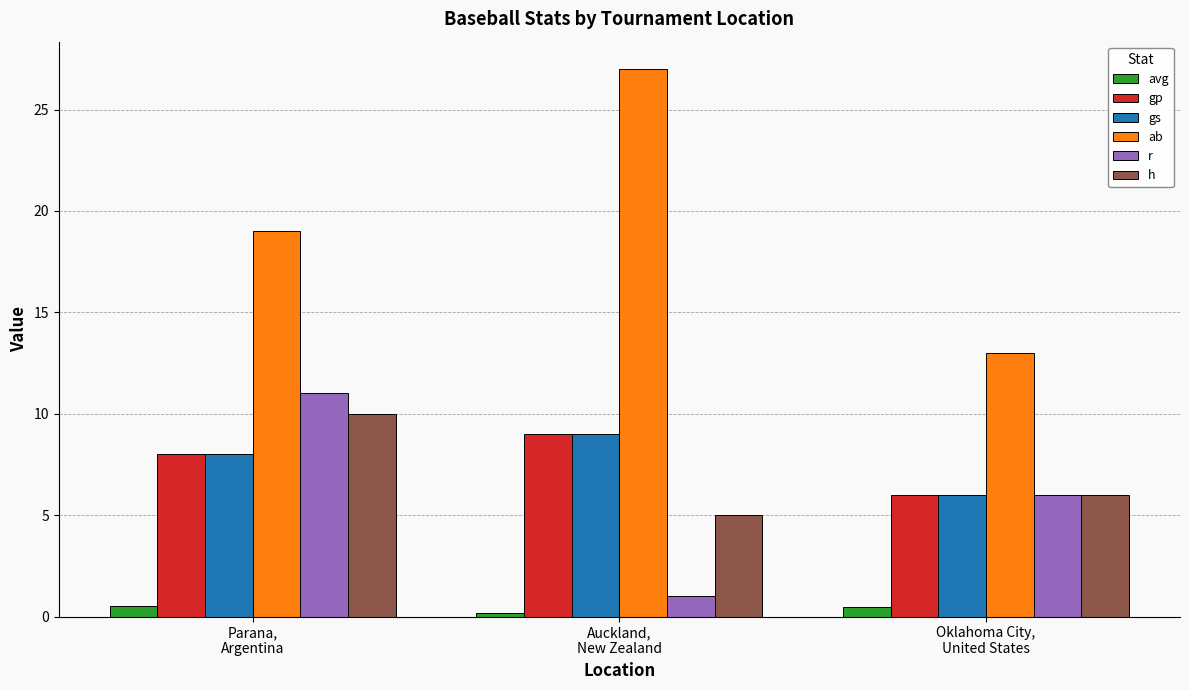

At which label is r closest to 6?

Oklahoma City,
United States